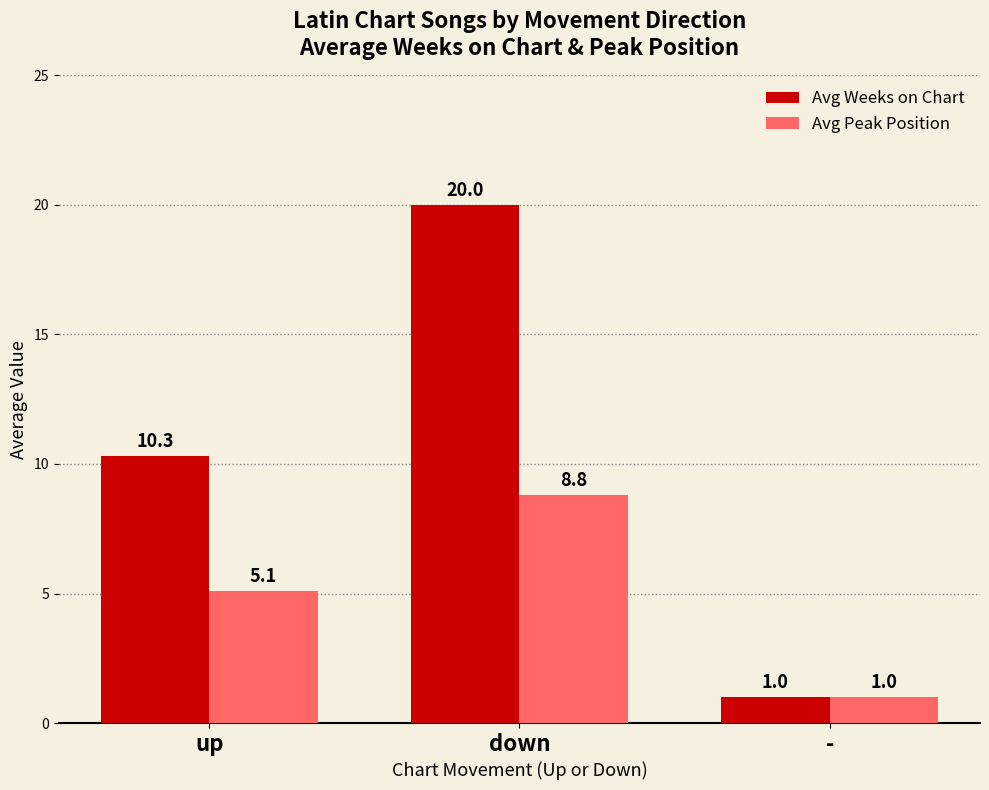

True or false: Avg Weeks on Chart has a value of 10.3 at up.

True